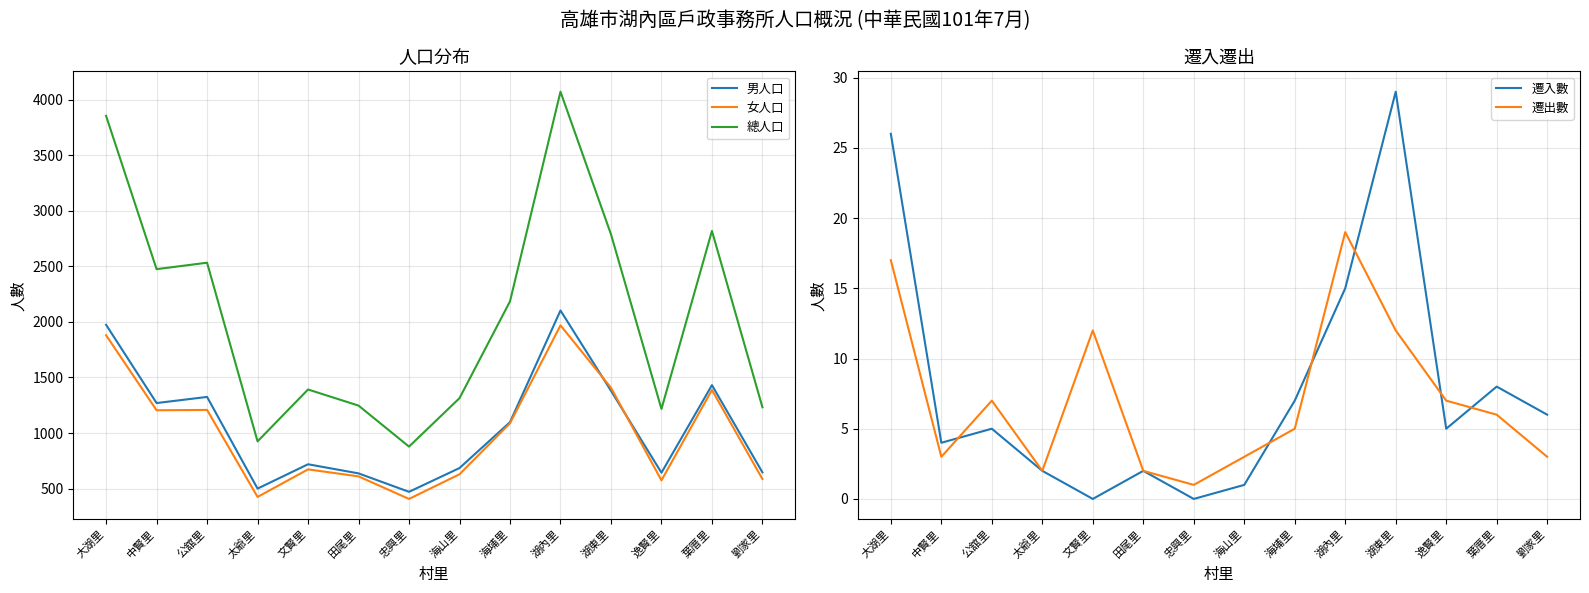

How many lines are shown in the chart?

5